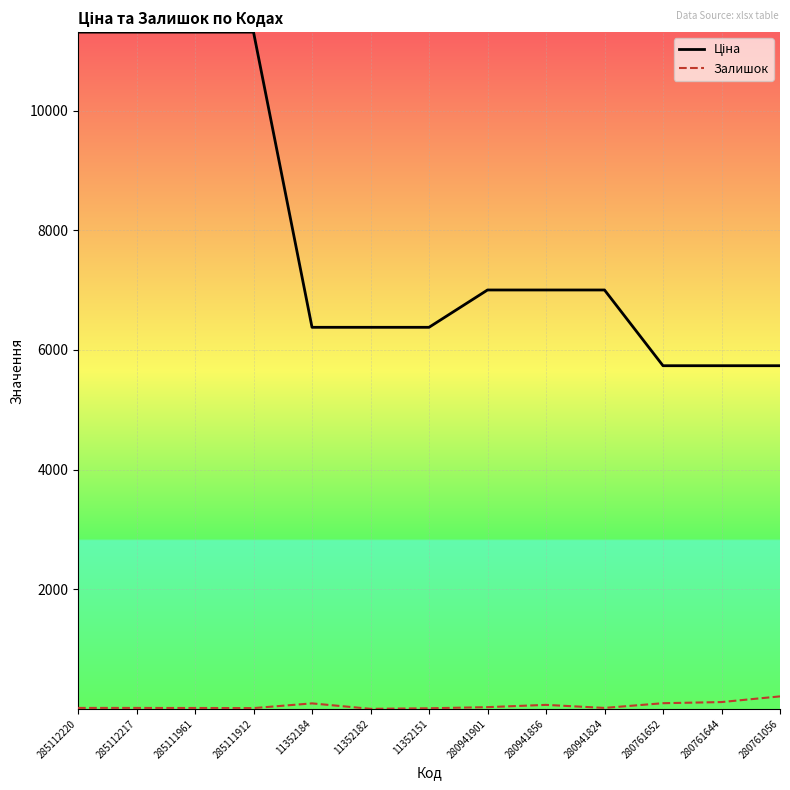

Is this an area chart (filled region under the line)?

No